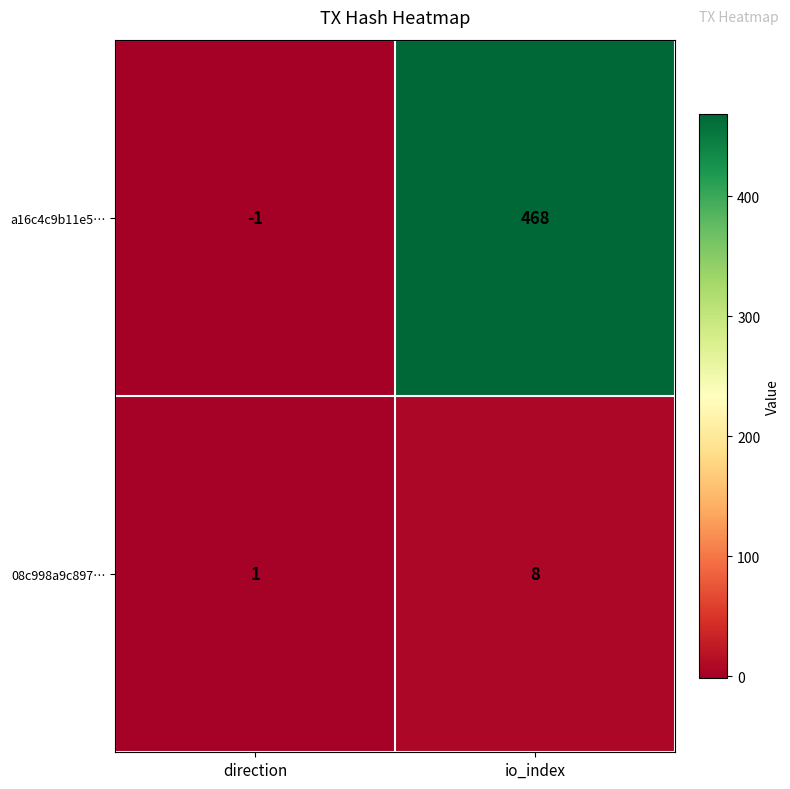

List the series in order of their overall mean, lowest first.

08c998a9c897…, a16c4c9b11e5…